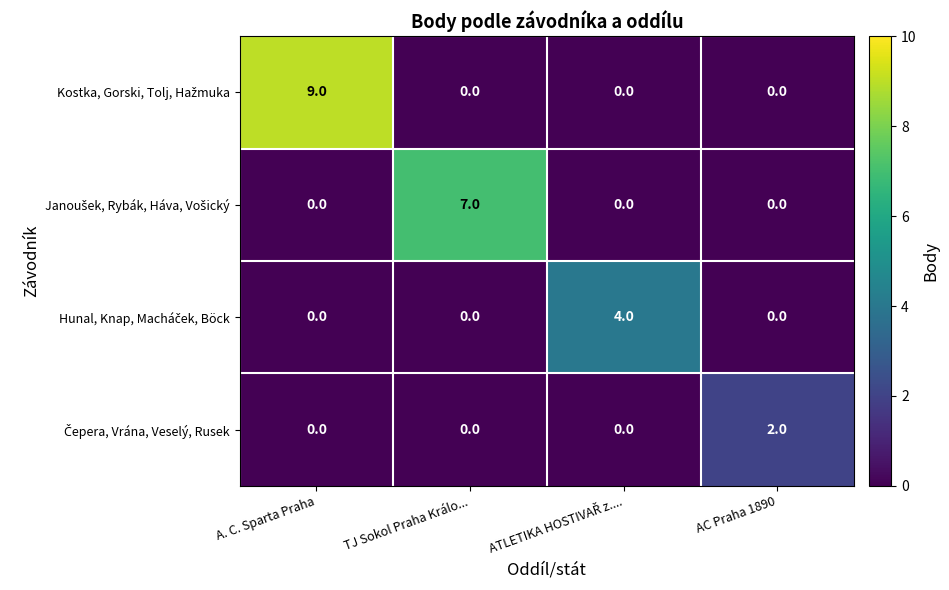

At which category is the sum across all series the highest?

A. C. Sparta Praha